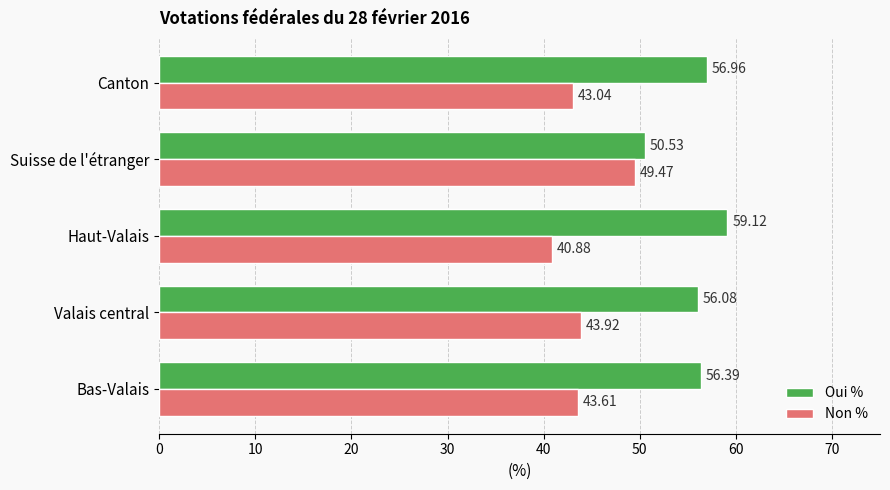

Which category has the highest value across all series?

Haut-Valais